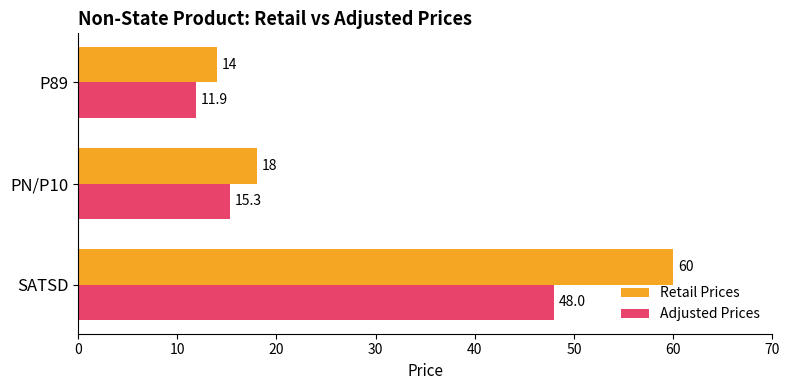

What is the maximum value shown in the chart?

60.0